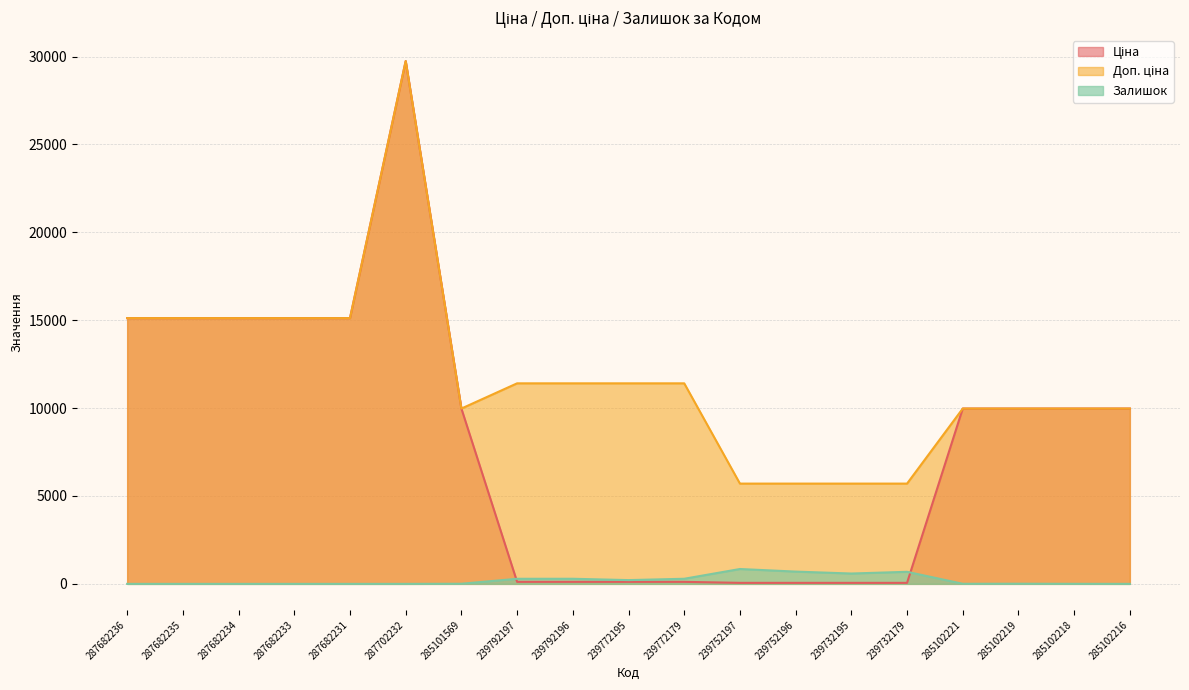

Is it true that Доп. ціна equals 11410.0 at 239772179?

True